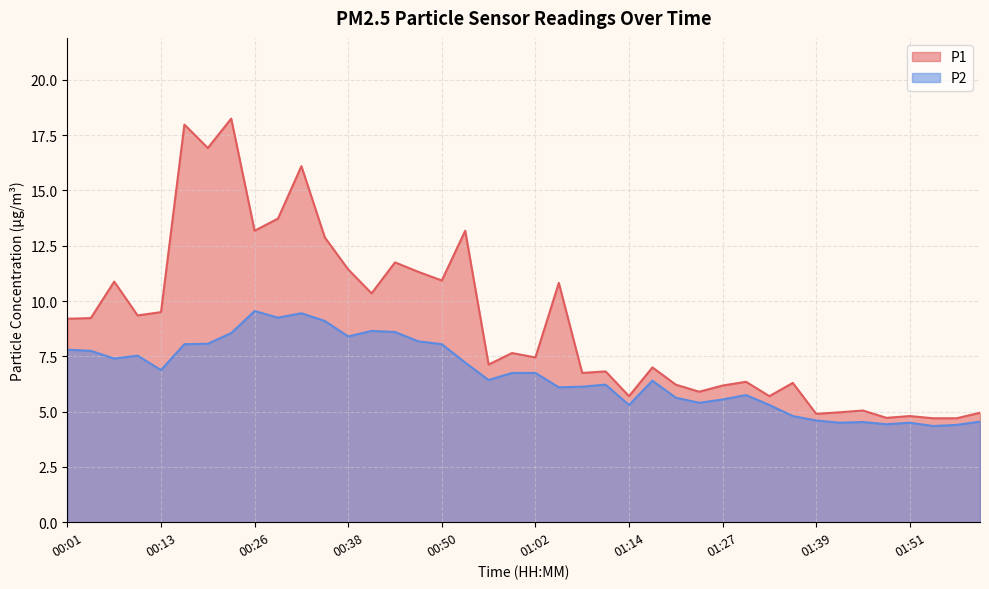

True or false: P2 has more than 1 points higher than both neighbors.

True